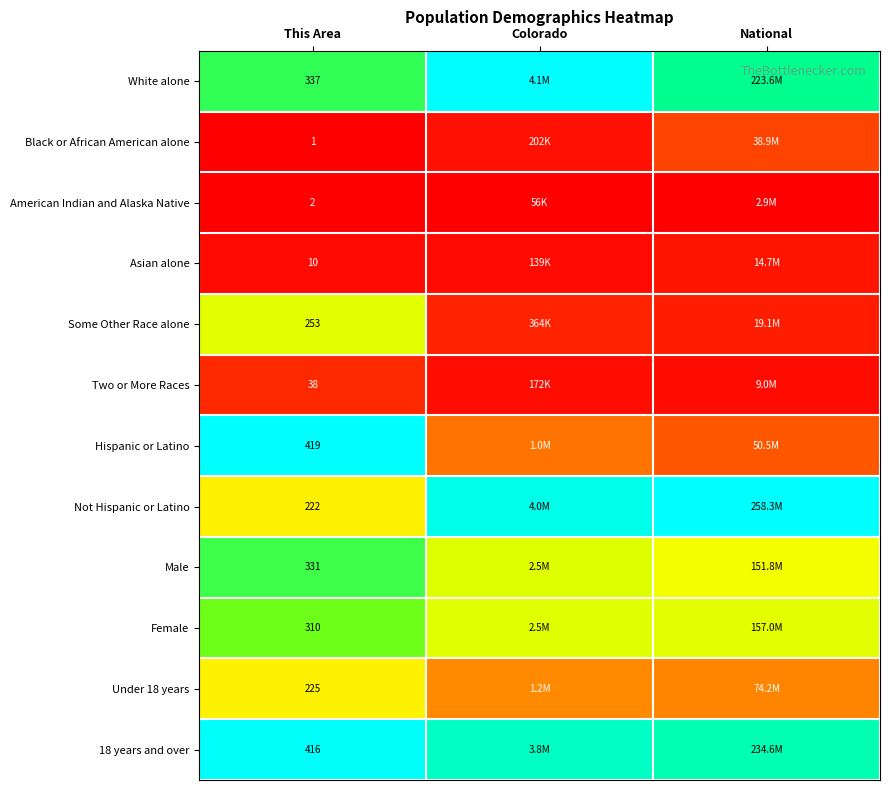

Rank the series at National from highest to lowest value.

Not Hispanic or Latino, 18 years and over, White alone, Female, Male, Under 18 years, Hispanic or Latino, Black or African American alone, Some Other Race alone, Asian alone, Two or More Races, American Indian and Alaska Native